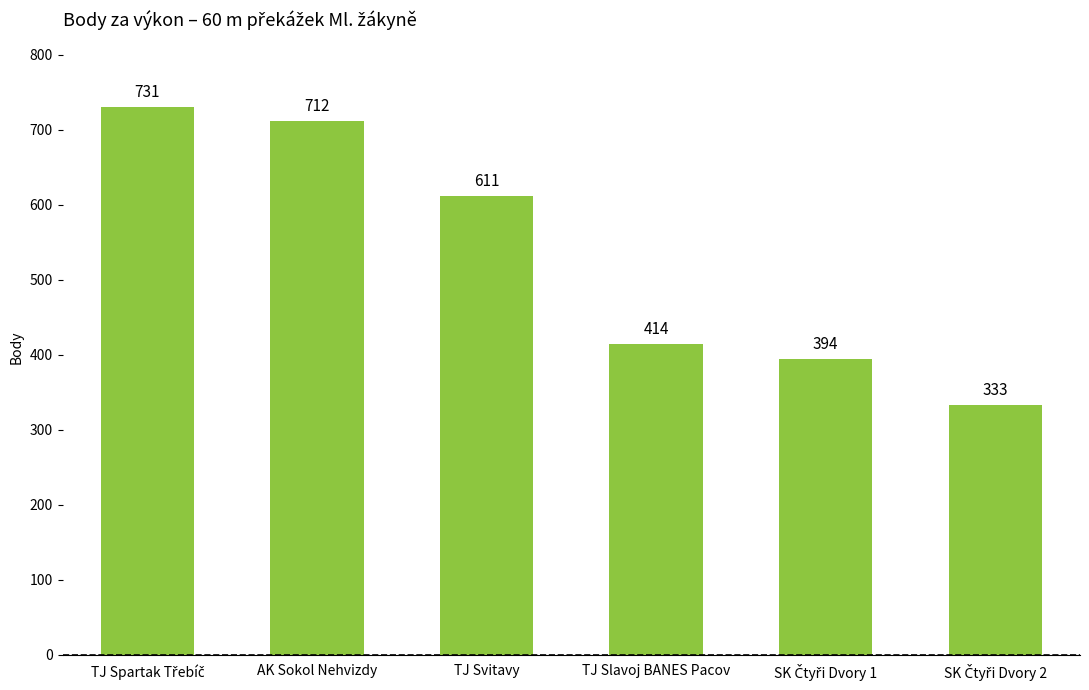

What is the value of the 4th bar from the left?

414